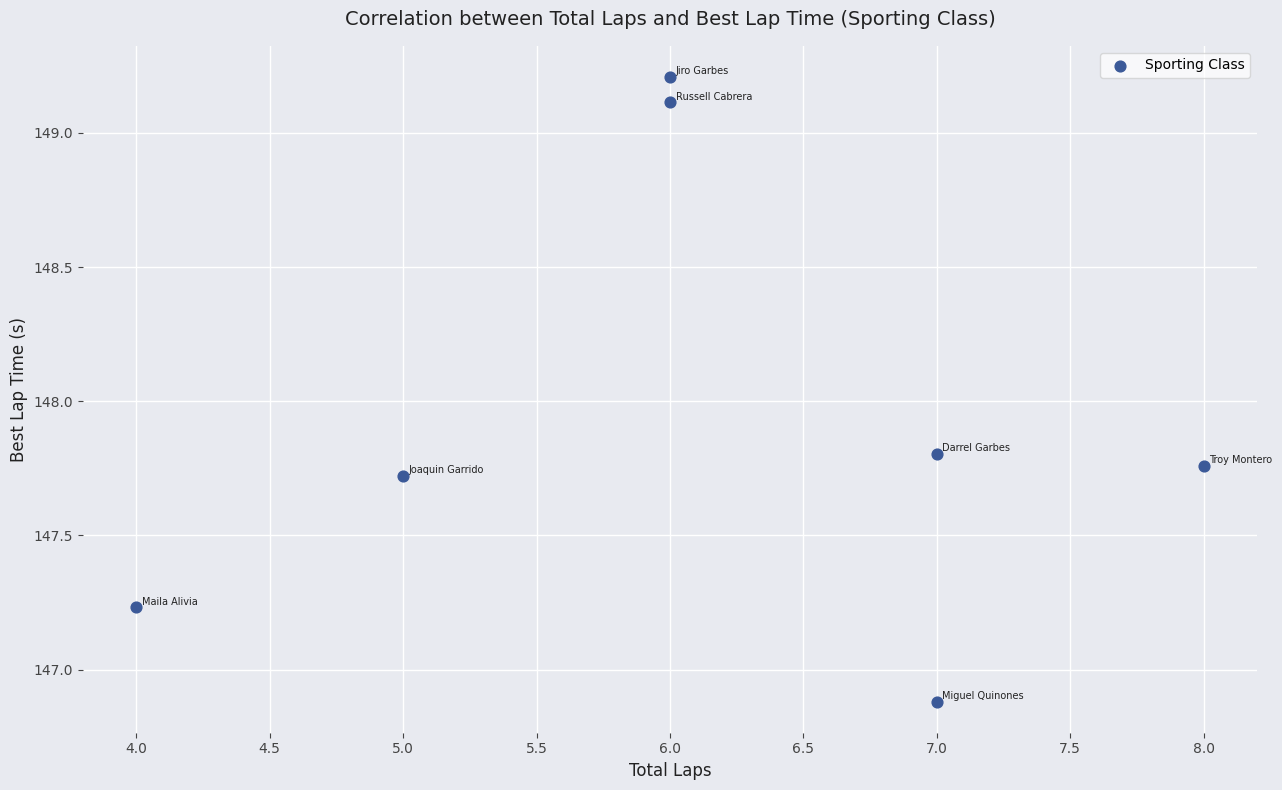

What is the range of Y values (max minus min)?

2.3